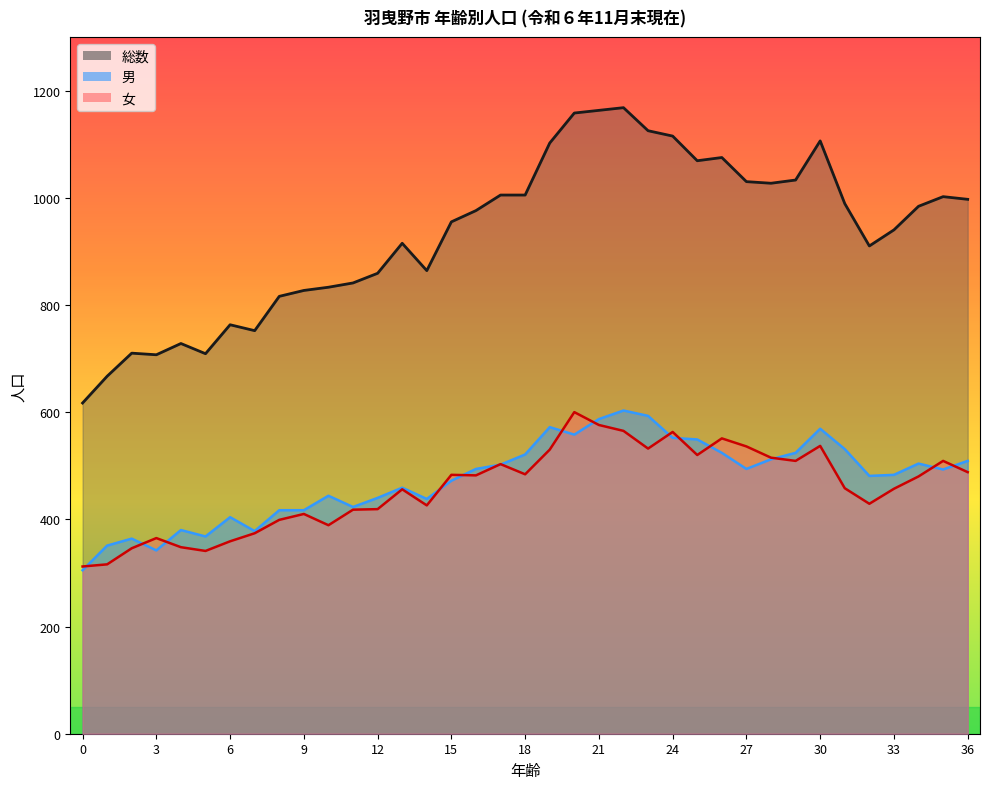

How many lines are shown in the chart?

3